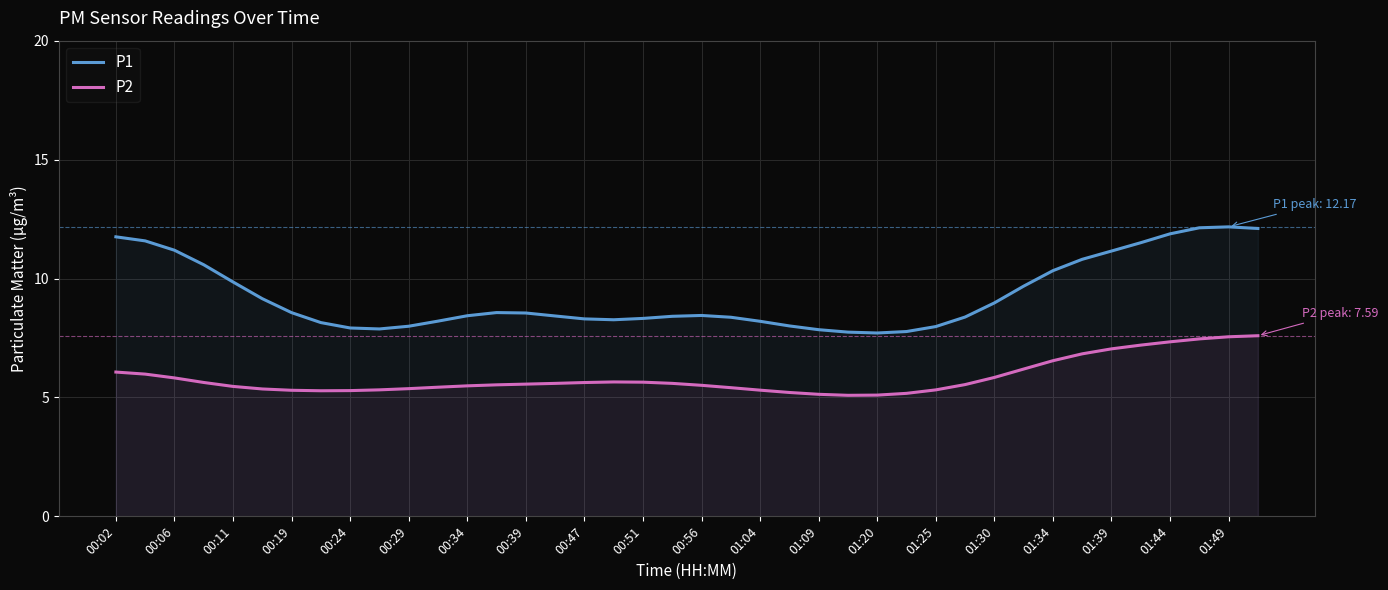

True or false: P2 has a value of 5.3 at 01:04.

True